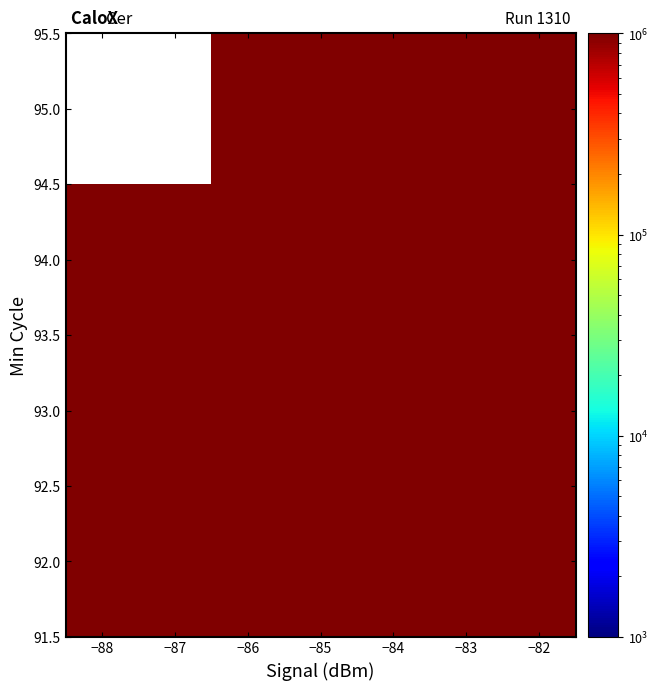

What is the approximate value of 94.0 at −84, to the nearest 10?

22661440